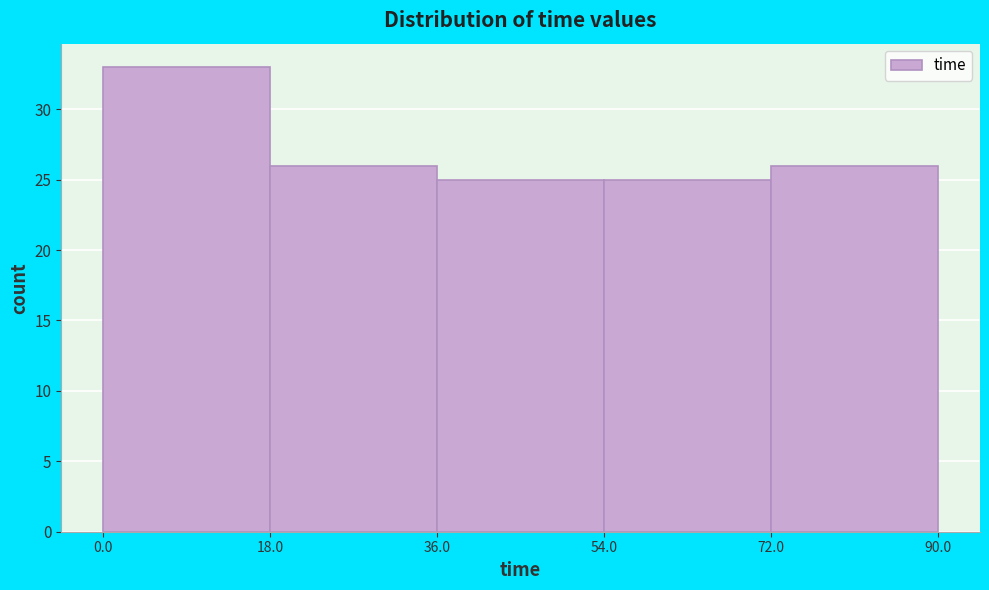

What is the height of the bar covering 72.0 to 90.0 on the x-axis? The values are not printed on the chart, so give them approximately, as read against the axis.

26